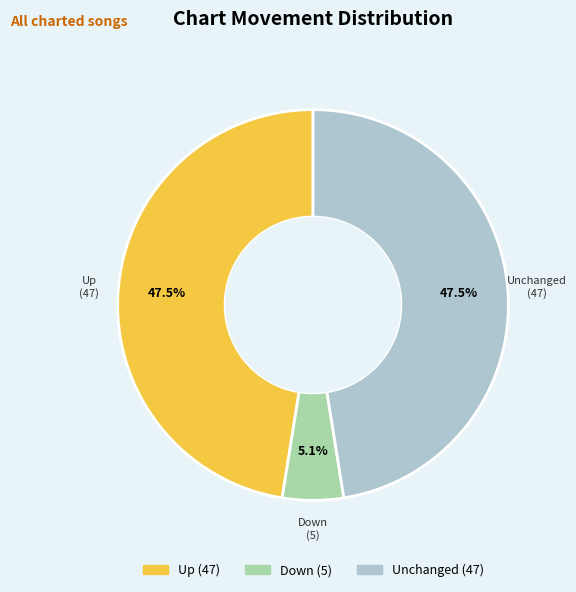

Is there any slice that represents more than half of the pie?

No